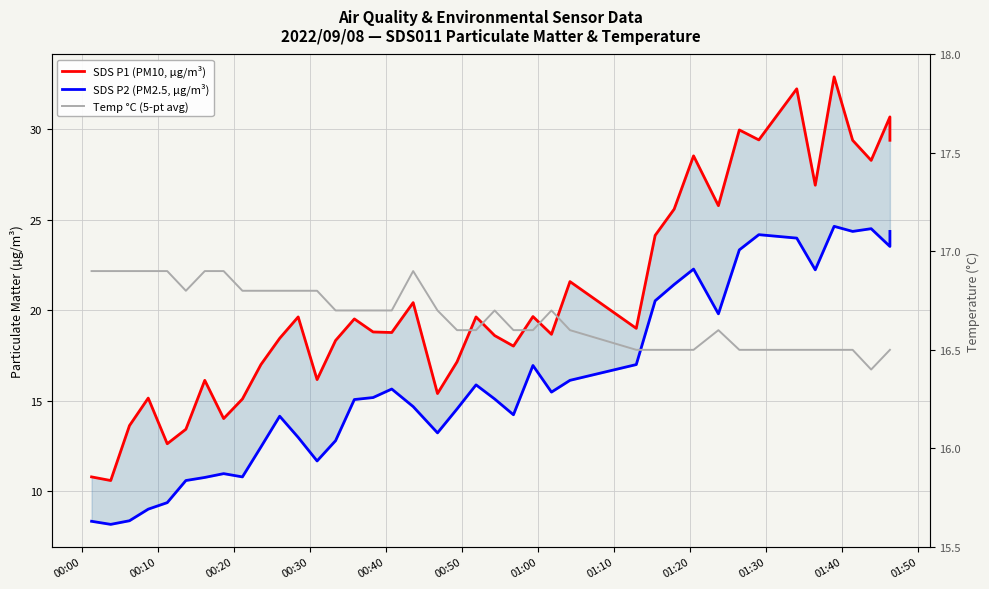

Which series has the largest total across all categories?

SDS P1 (PM10, µg/m³)